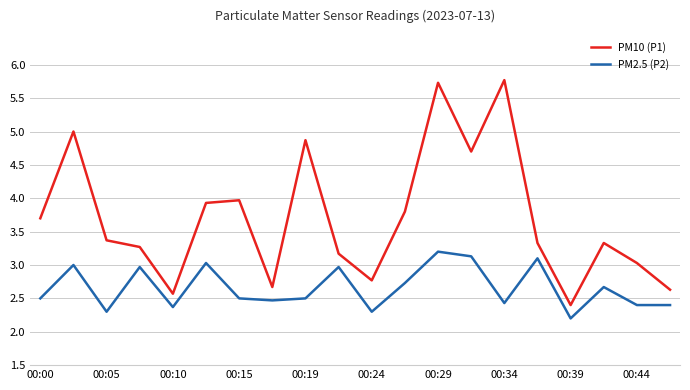

True or false: PM2.5 (P2) and PM10 (P1) intersect in this chart.

False